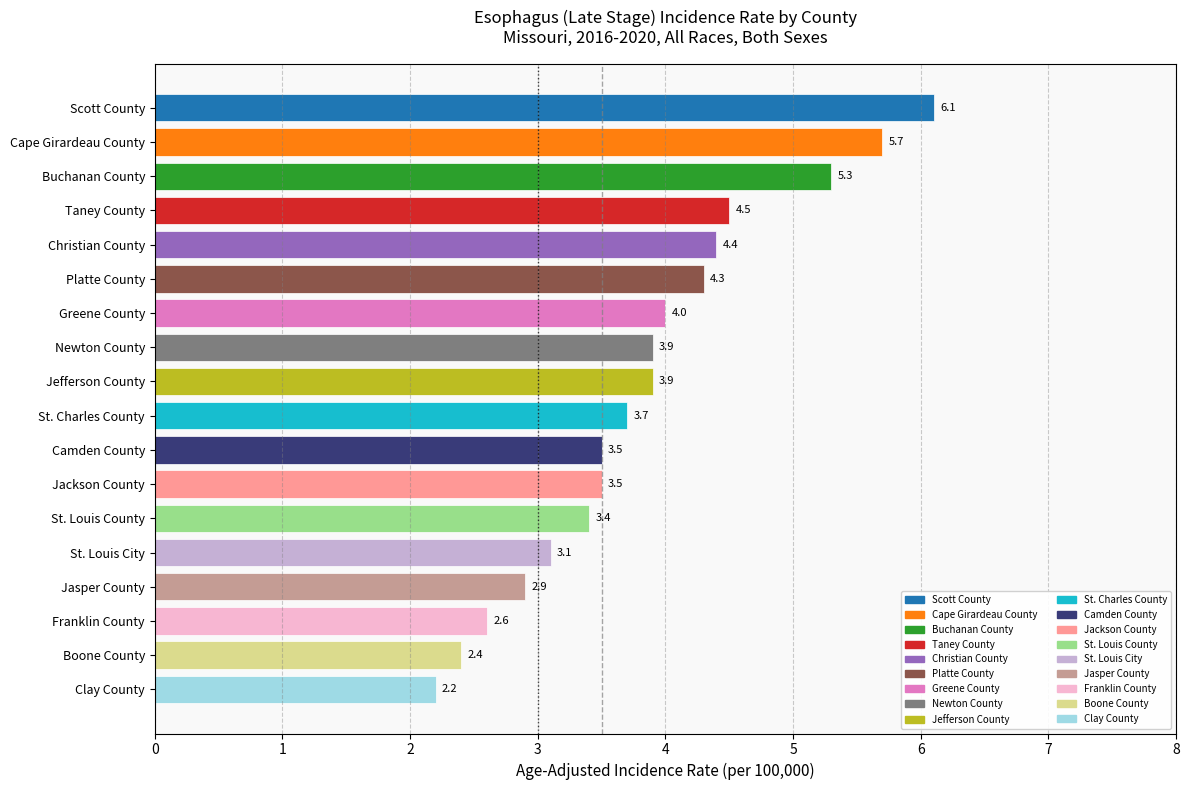

Read the value at Franklin County.

2.6